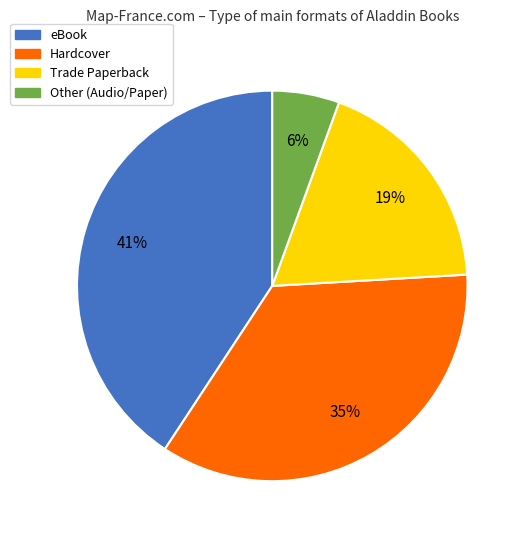

Is there any slice that represents more than half of the pie?

No